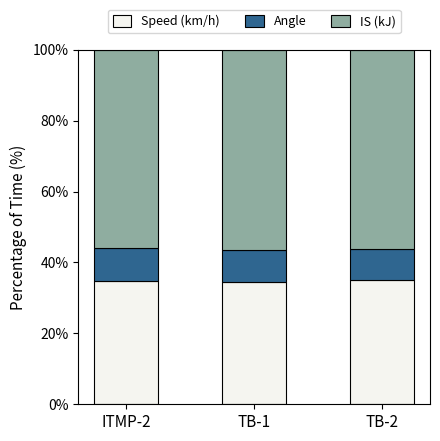

What is the average value of the Speed (km/h) series?

34.7